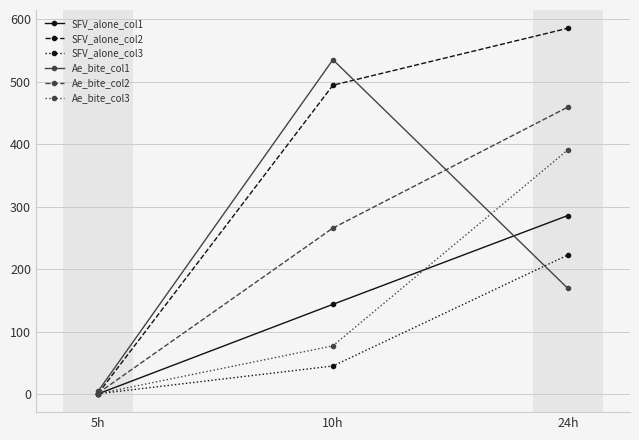

Which series changed the most between 10h and 24h?

Ae_bite_col1